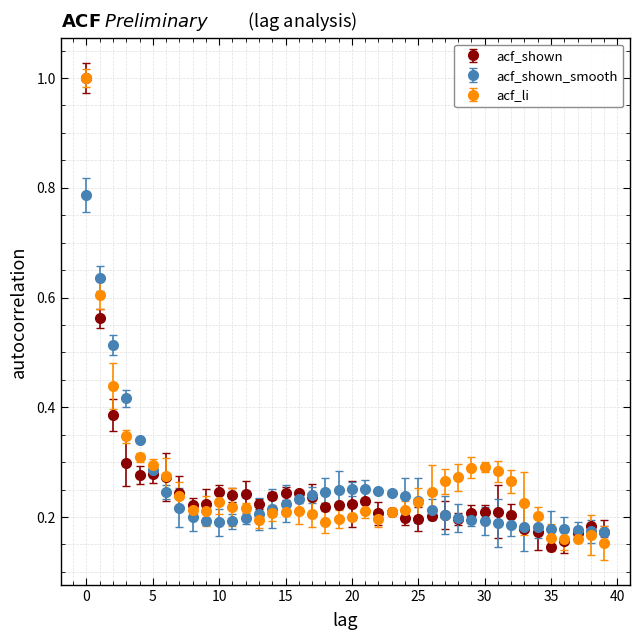

True or false: acf_li has more than 1 interior local peaks.

True